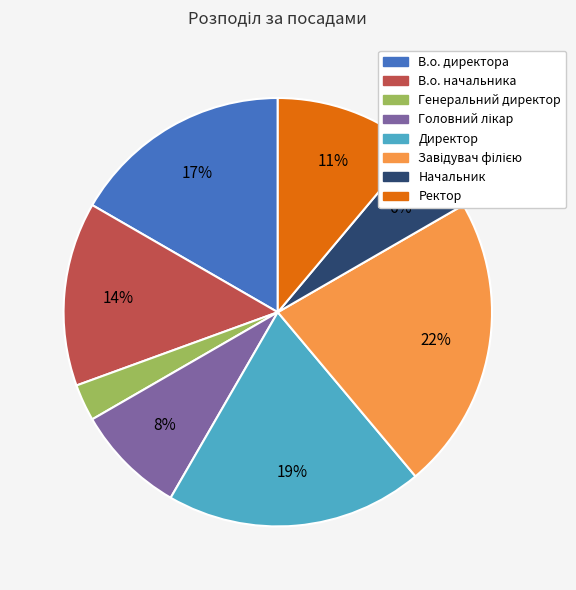

To the nearest percent, what is the difference between the largest and smallest slice percentages?

19%